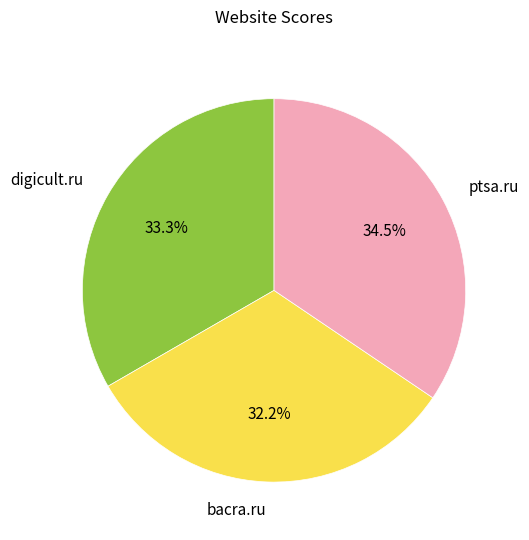

To the nearest percent, what percentage of the pie is bacra.ru?

32%